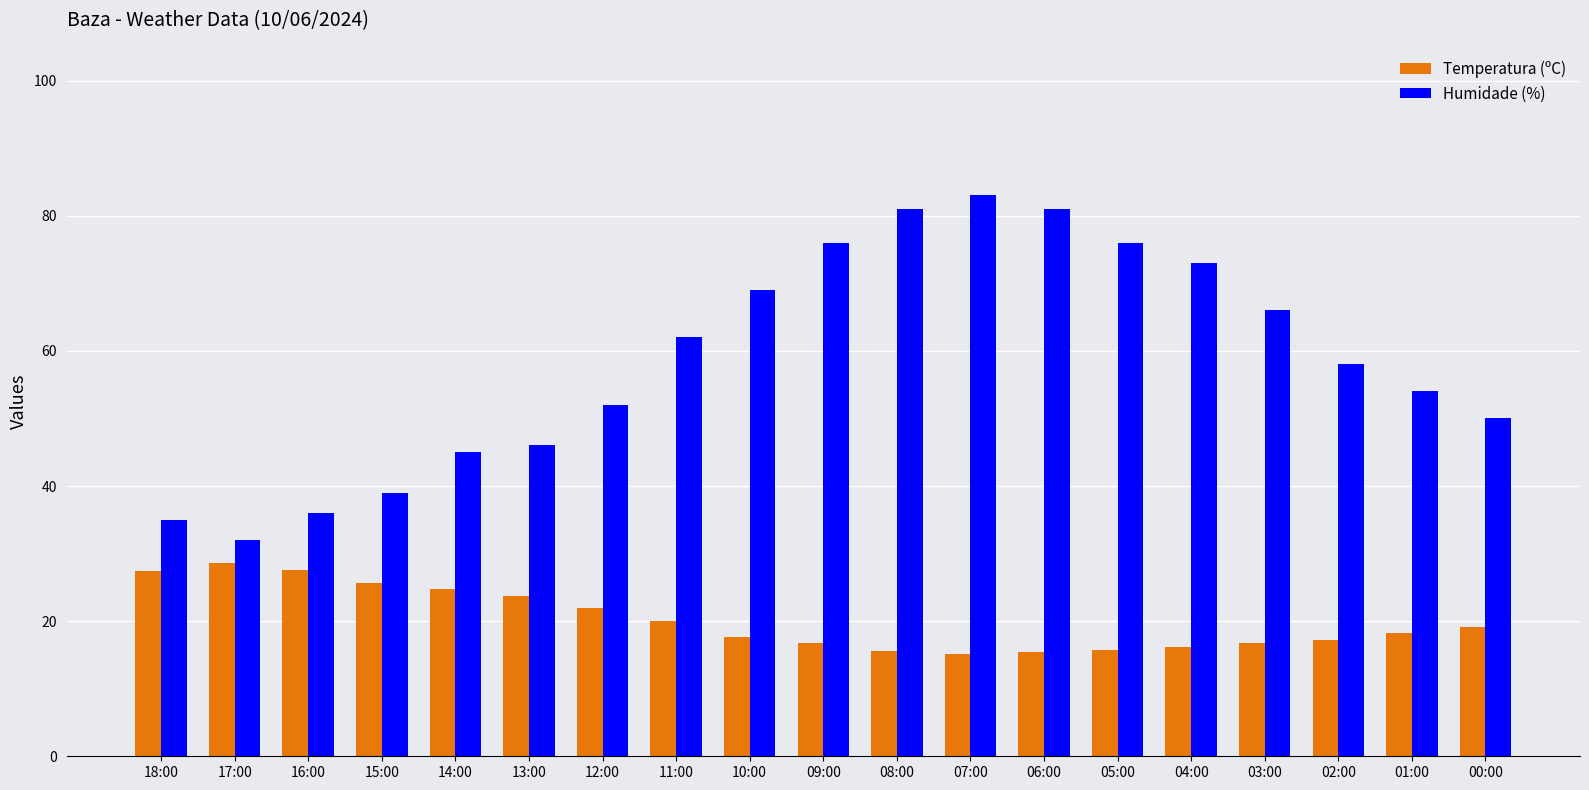

Count the number of data series in this chart.

2